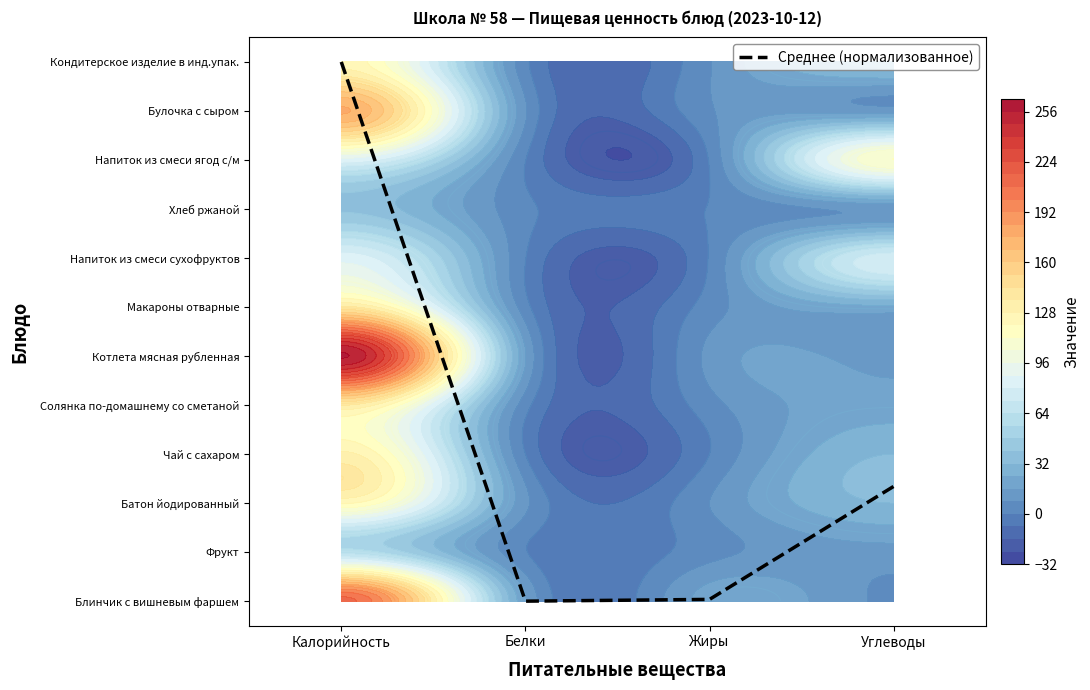

How many values are below 2?

2